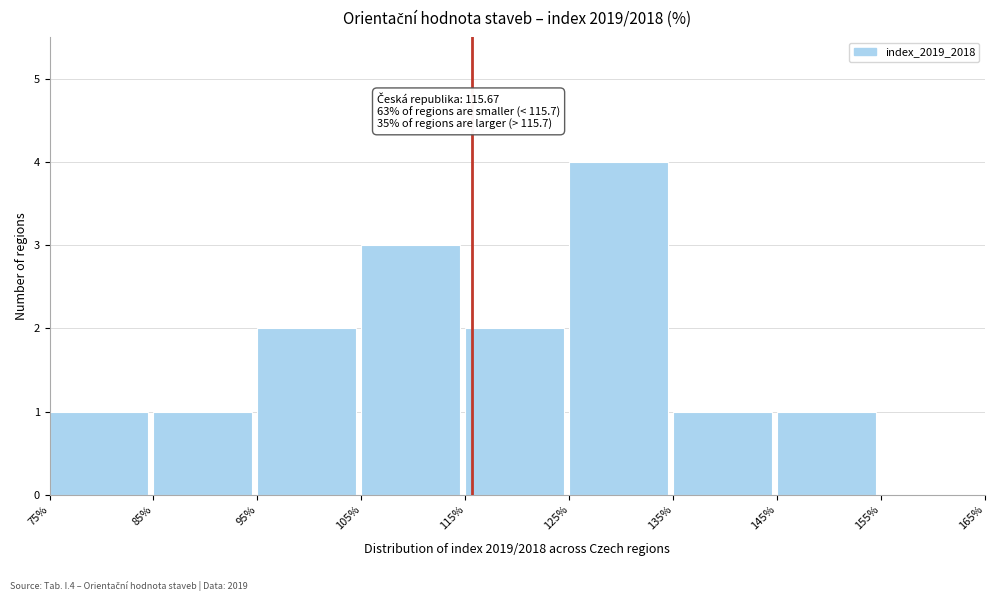

Which range on the x-axis has the tallest bar?

125% to 135%